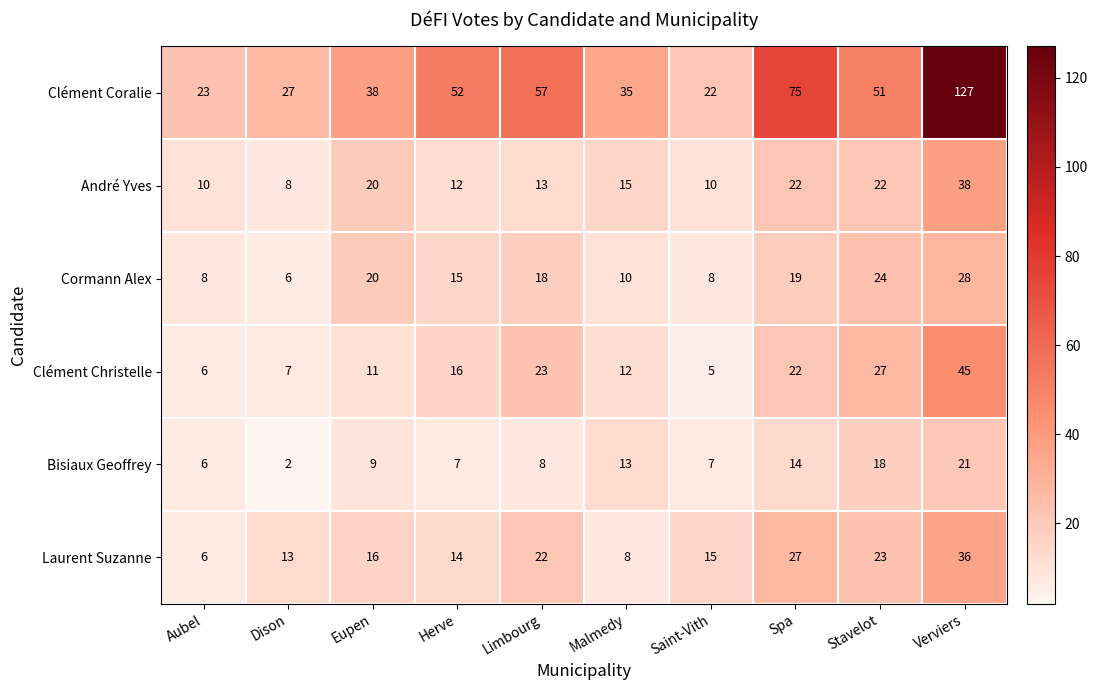

The André Yves series shows 10 at Aubel. True or false?

True